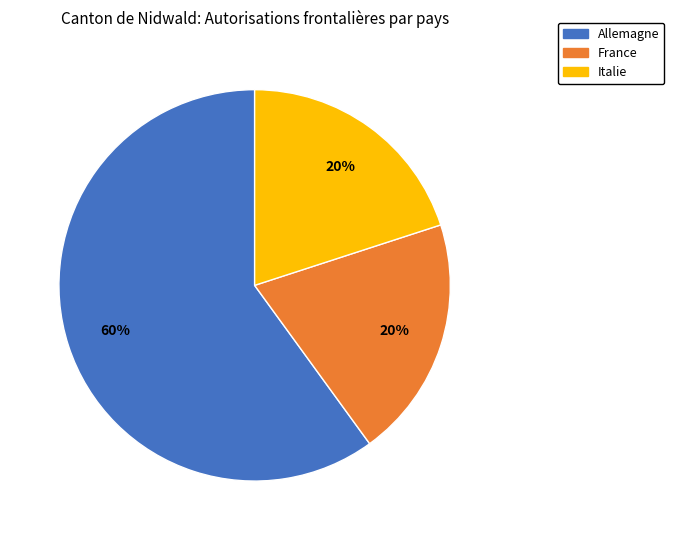

Is the sum of Allemagne and Italie greater than half?

Yes